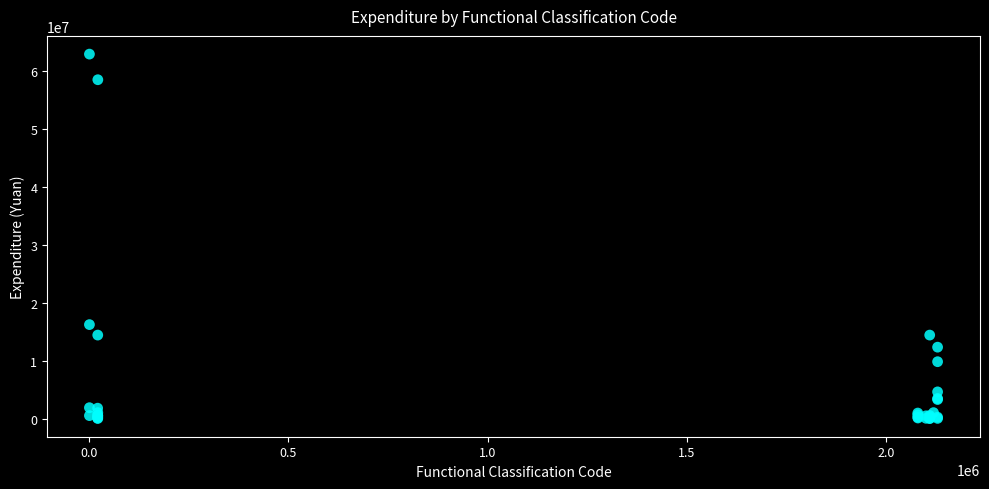

What Y value in the scatter plot is closest to 31473744?

16220964.5